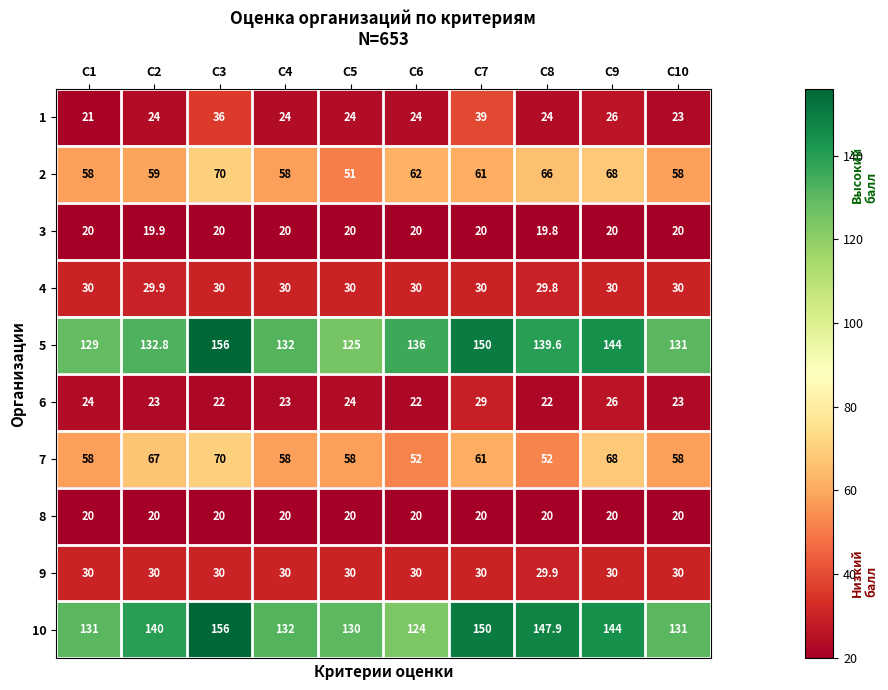

Which series has the largest total across all categories?

10